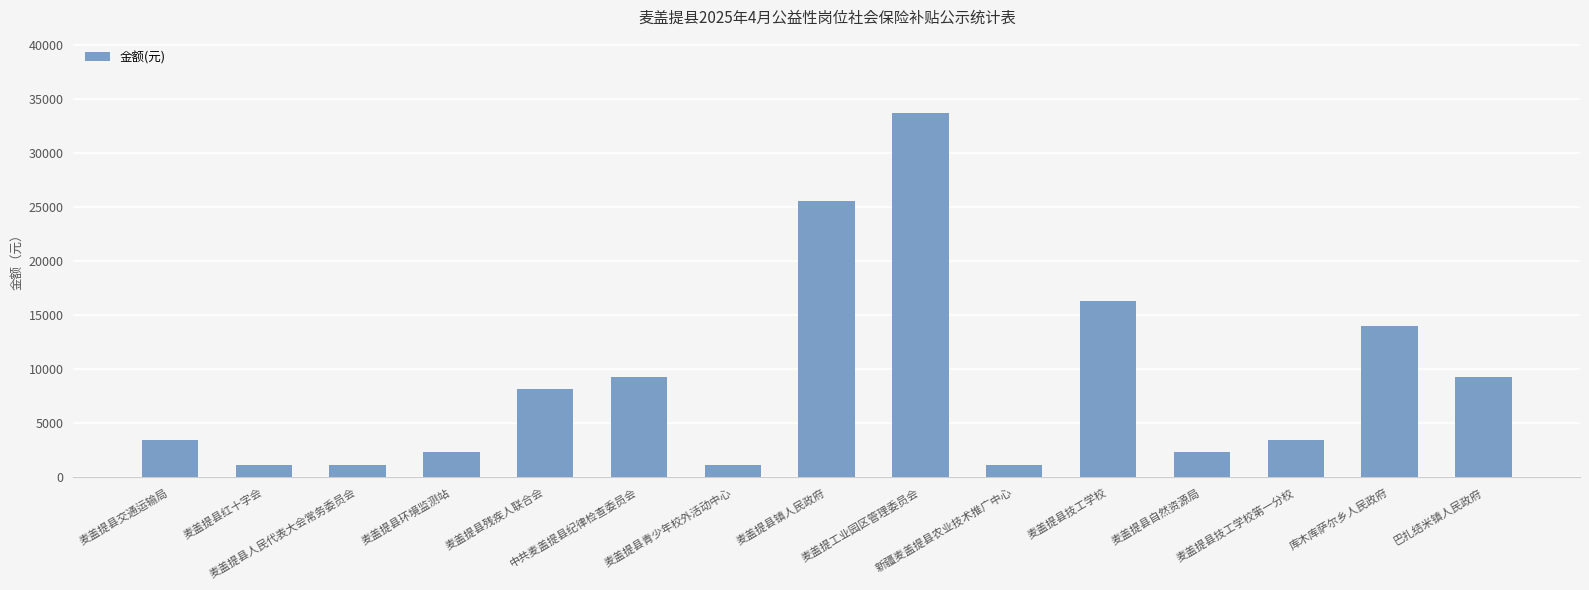

What is the average value?

8852.3